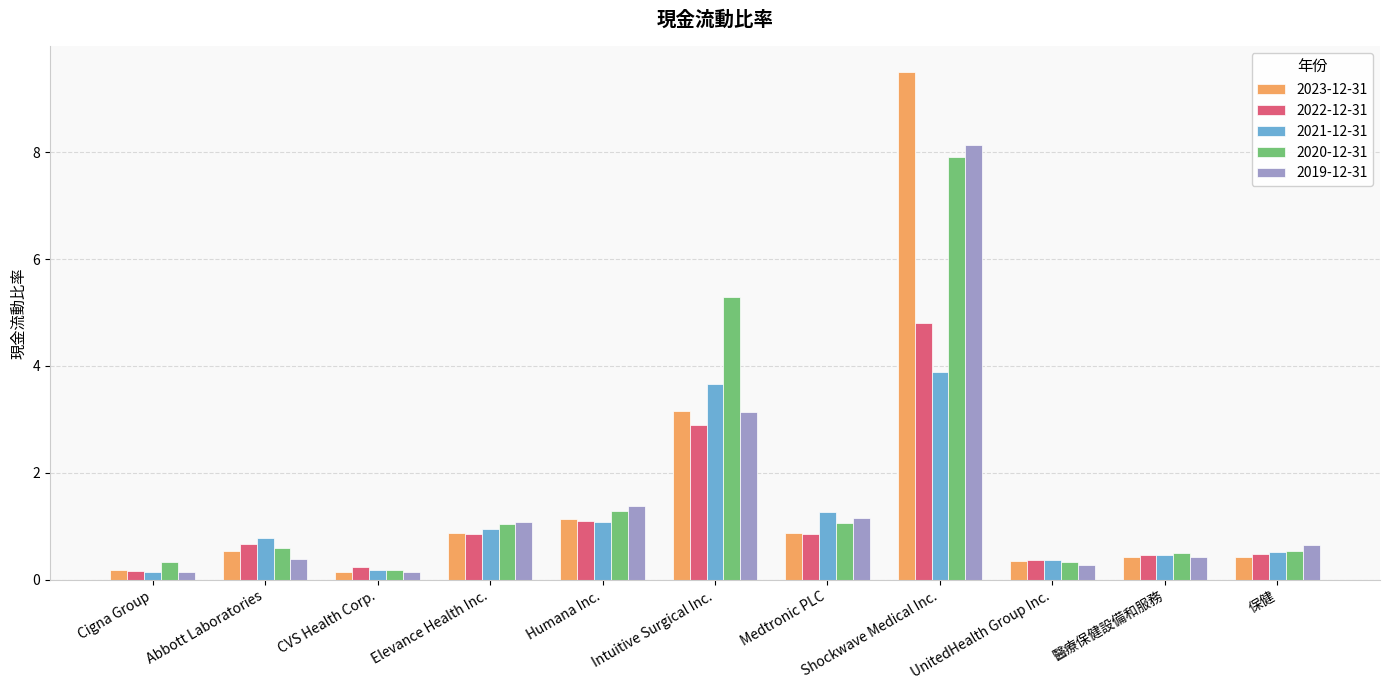

At which label is 2021-12-31 closest to 2?

Medtronic PLC